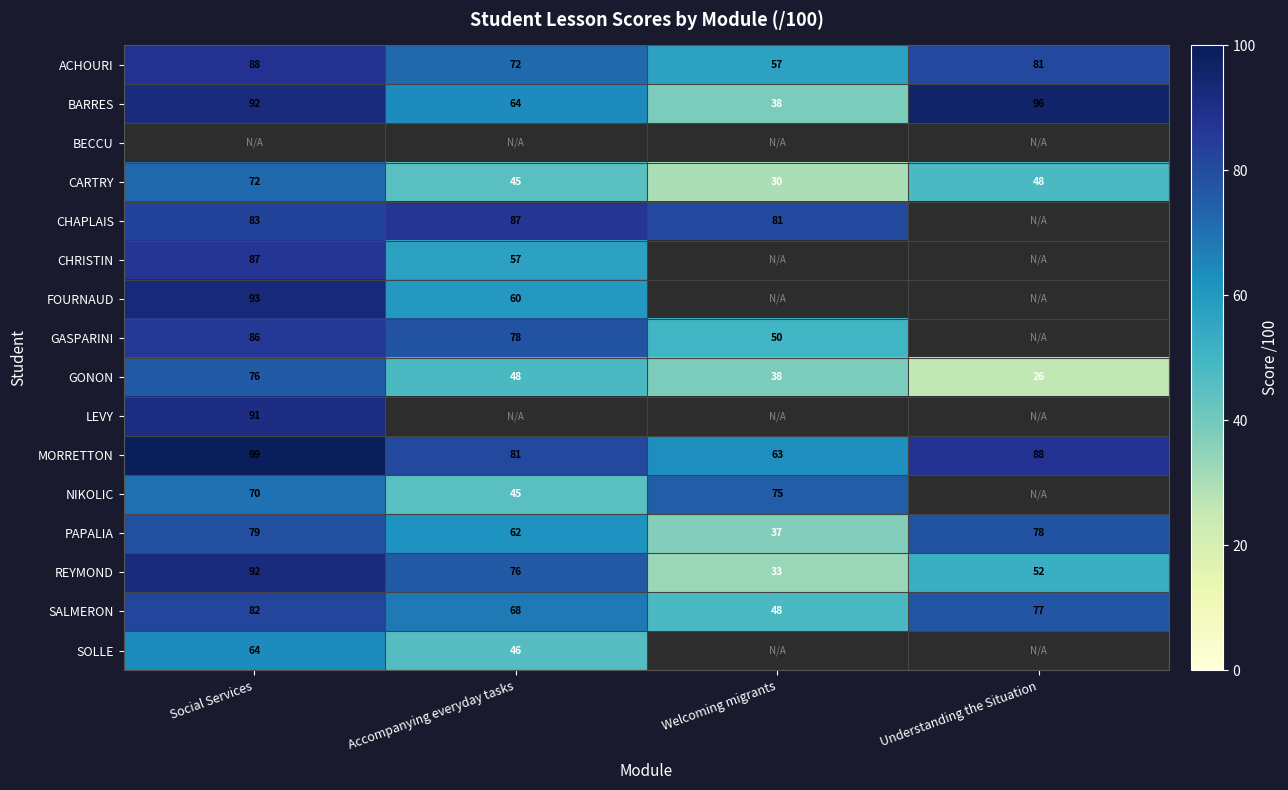

List the labels in order of REYMOND value, largest first.

Social Services, Accompanying everyday tasks, Understanding the Situation, Welcoming migrants